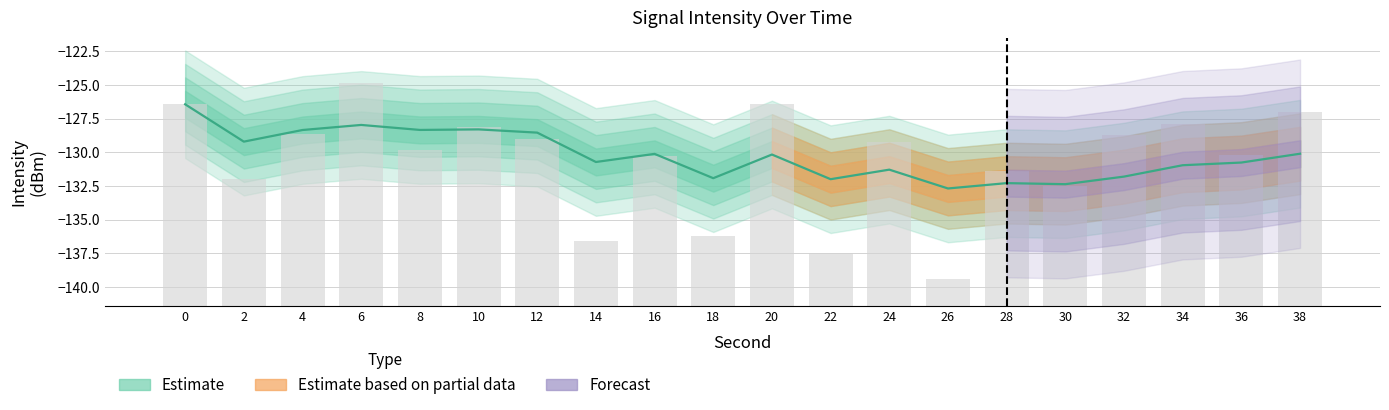

What is the sum of all Rolling Mean values?

-2604.4